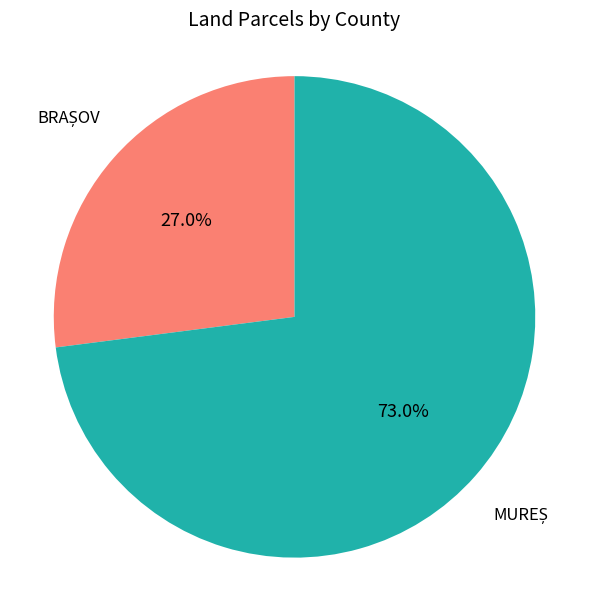

How much of the chart is everything except MUREȘ?

27.0%